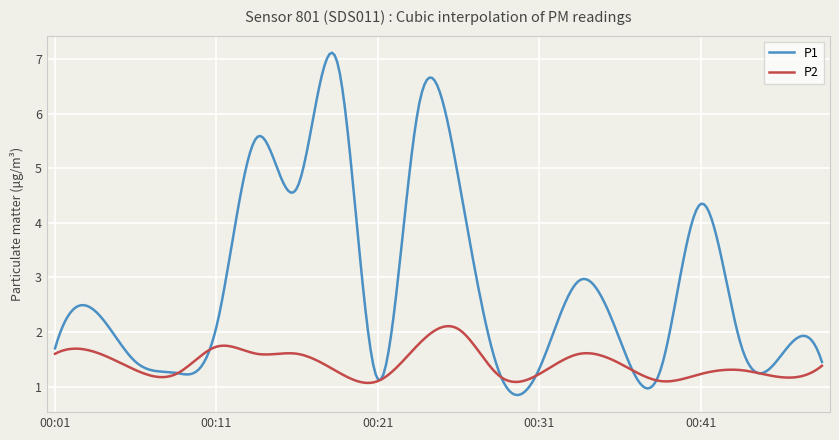

What is the lowest value of the P2 series?

1.1